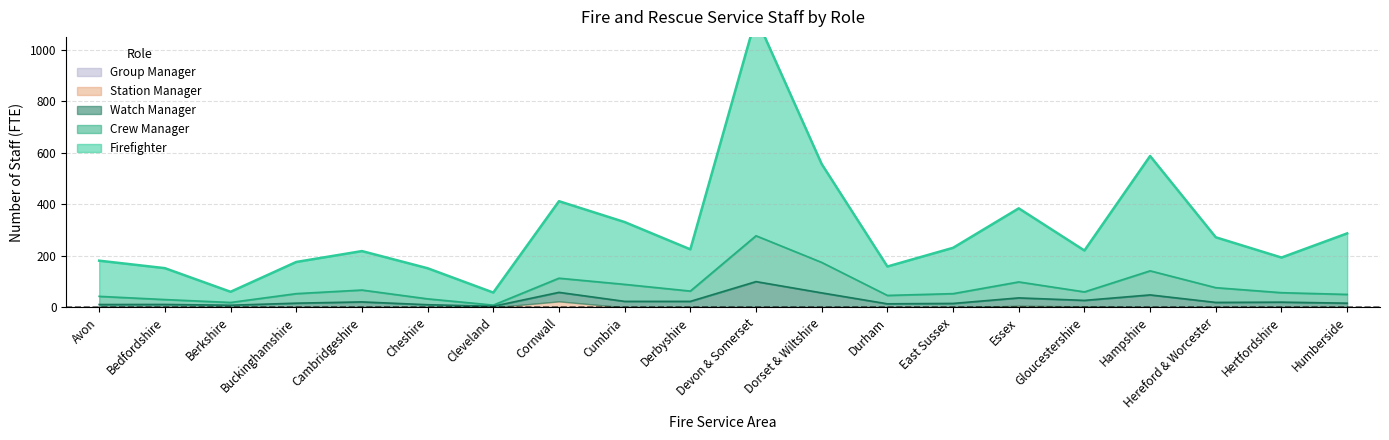

How many lines are shown in the chart?

5